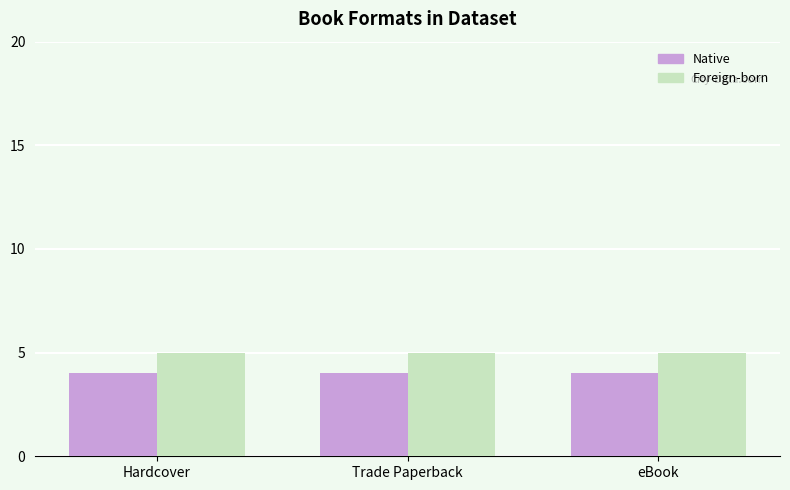

The value of Foreign-born at Hardcover is 2. True or false?

False